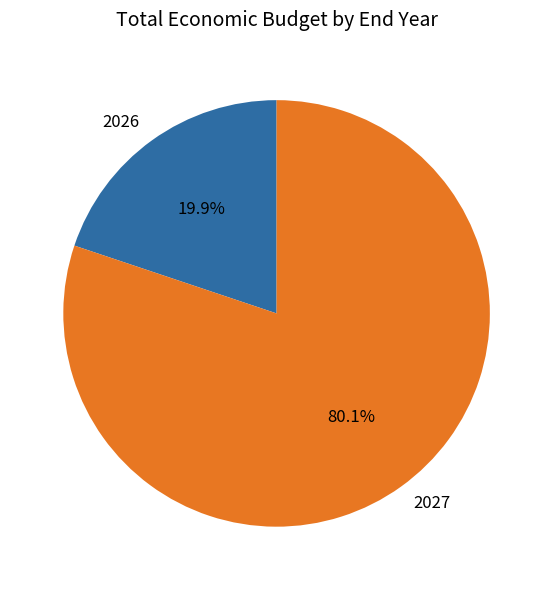

Count the number of slices in the pie.

2